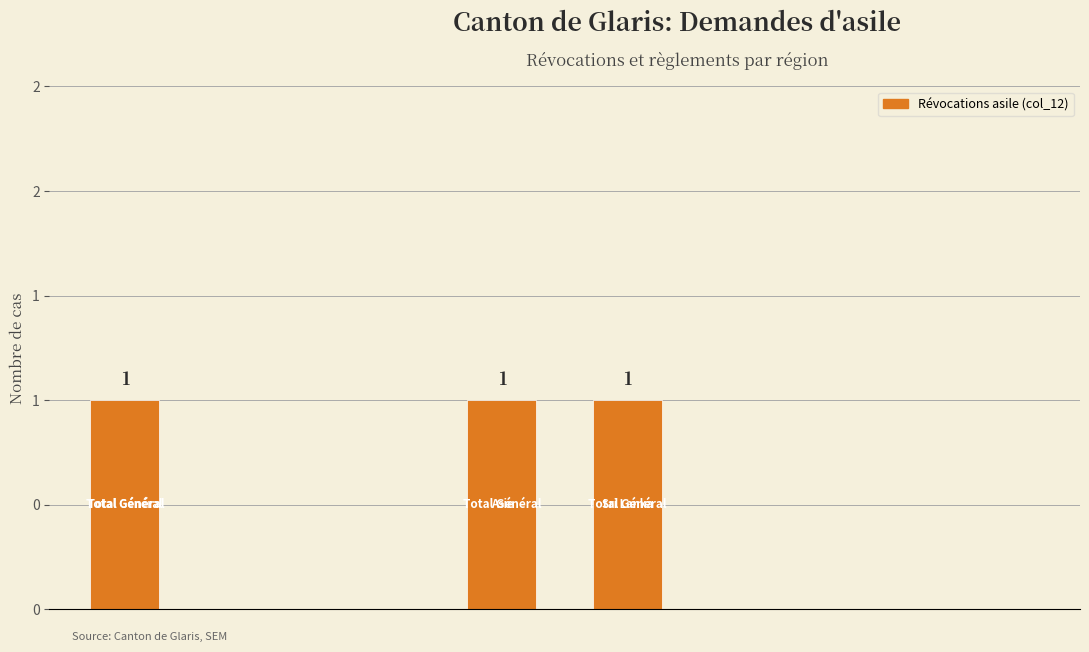

What is the value of the 5th bar from the left?

1